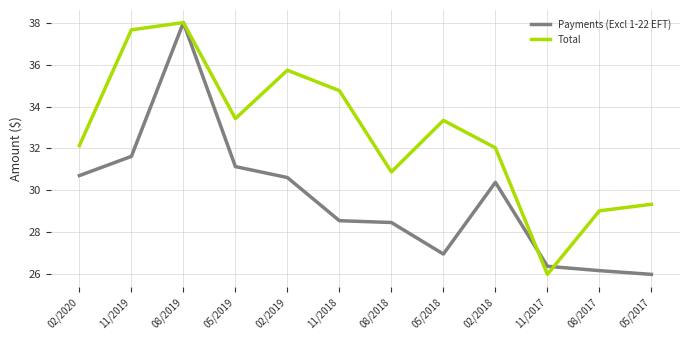

True or false: Payments (Excl 1-22 EFT) has a value of 40.3 at 08/2018.

False